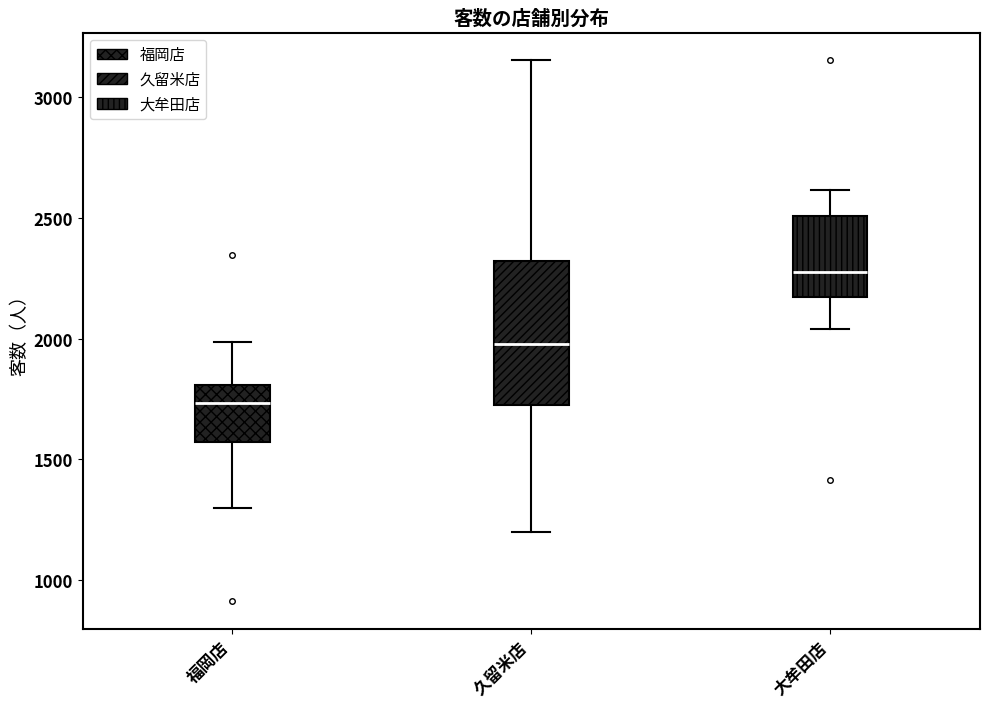

Reading left to right, read every box against the y-axis: the position of its median line, the range the box covers, and the ends of its whiskers. The values are not printed on the chart, so give them approximately, as read against the axis.

福岡店: median 1750, box 1550 to 1800, whiskers 1300 to 2000
久留米店: median 2000, box 1700 to 2300, whiskers 1200 to 3150
大牟田店: median 2300, box 2150 to 2500, whiskers 2050 to 2600